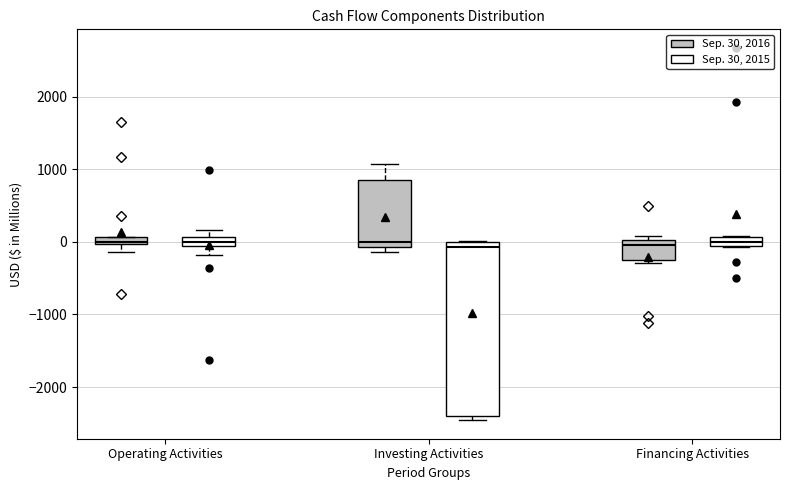

Which box is the tallest, from its lower edge to its upper edge?

Investing Activities (Sep. 30, 2015)